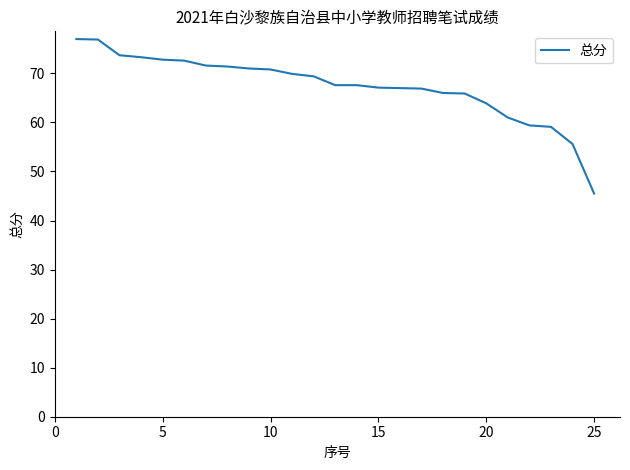

What is the greatest value displayed?

77.0